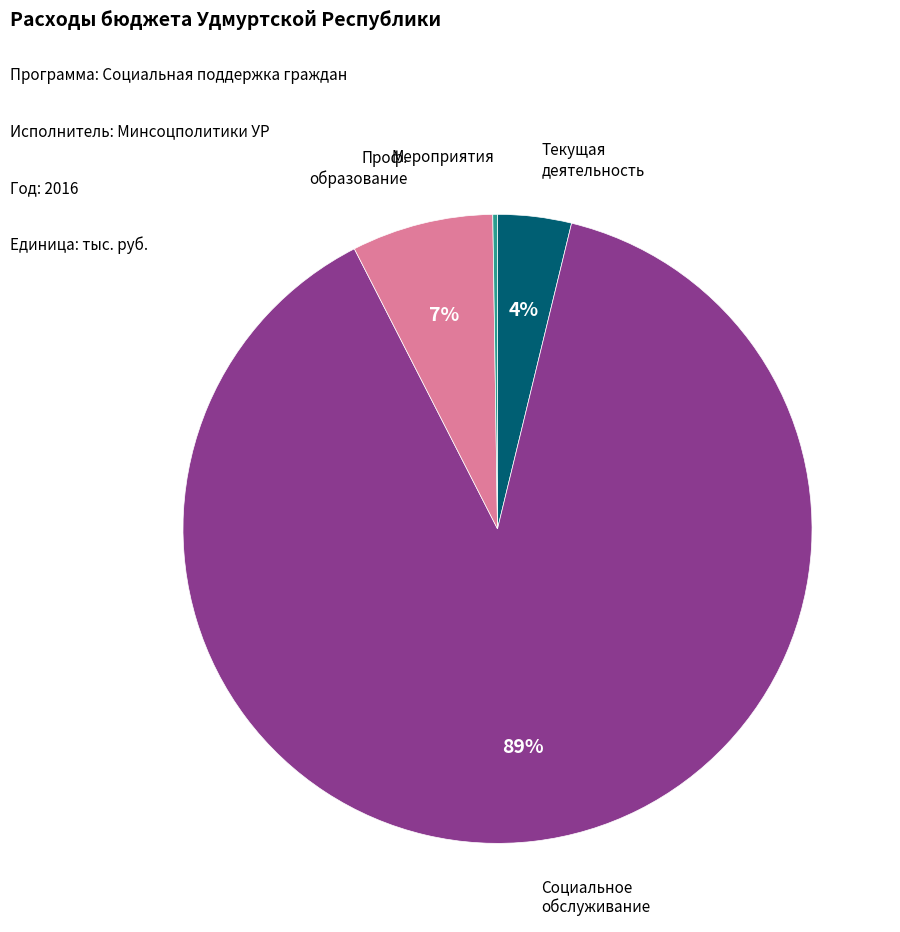

The Социальное обслуживание slice represents 76% of the pie. True or false?

False